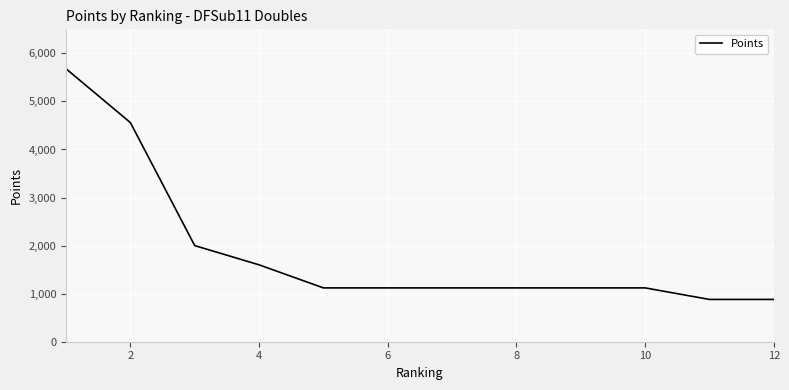

What is the difference between the maximum and minimum values?

4800